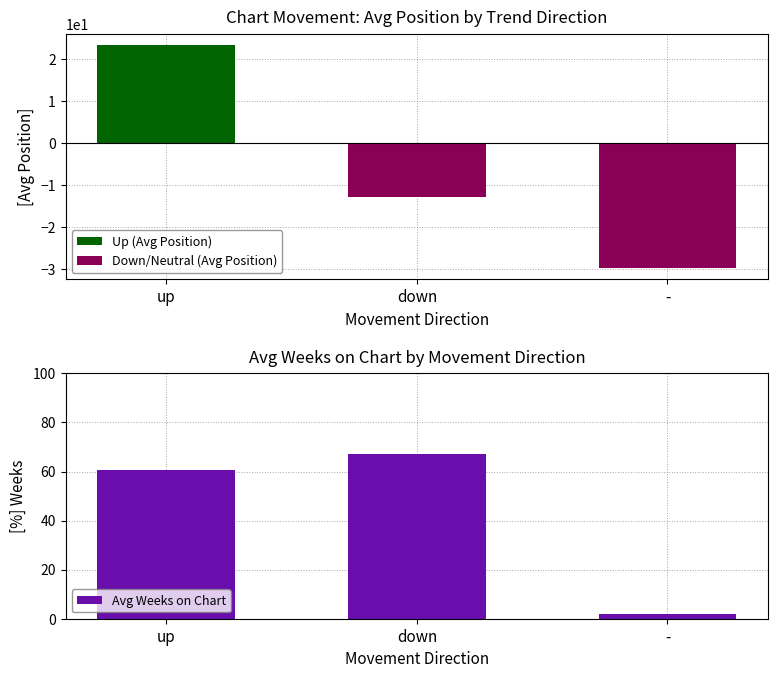

What is the greatest value displayed?

67.0